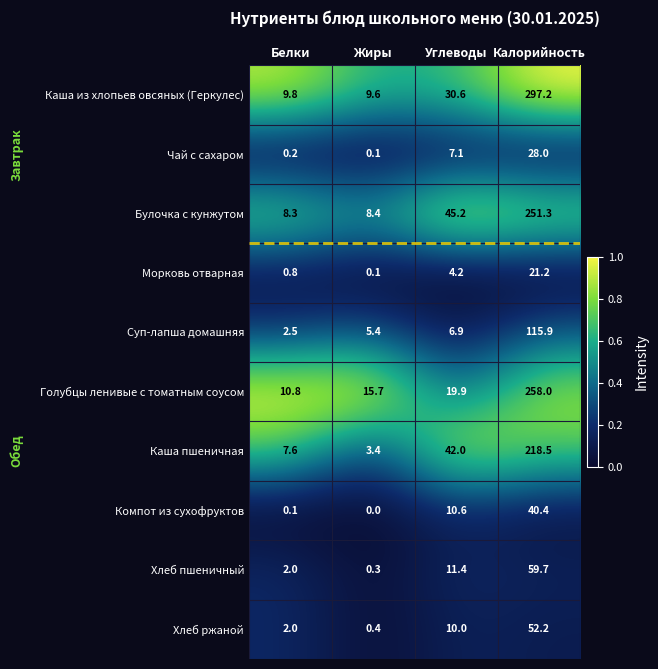

What is the total value across all series at Калорийность?

1342.4